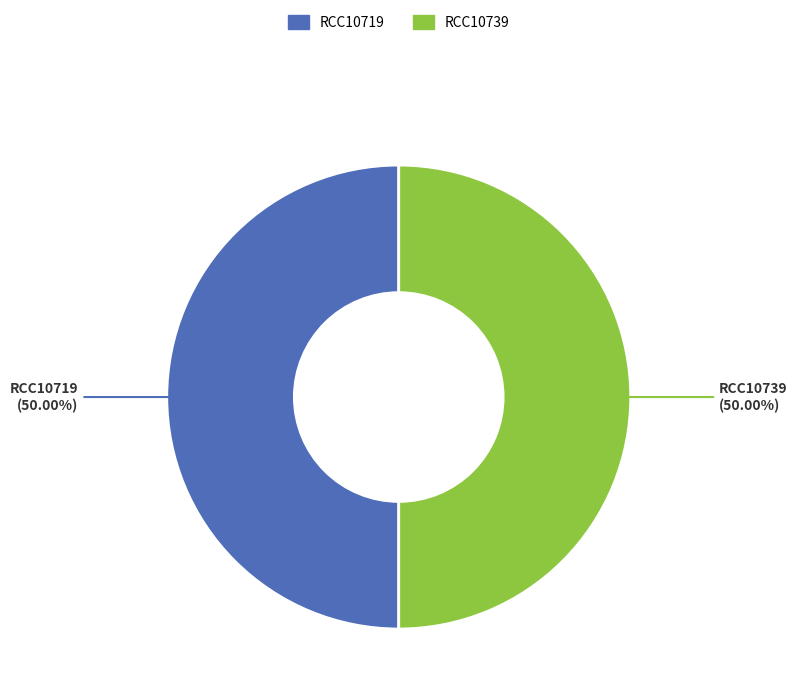

What is the ratio of the value at RCC10719 to the value at RCC10739?

1.0